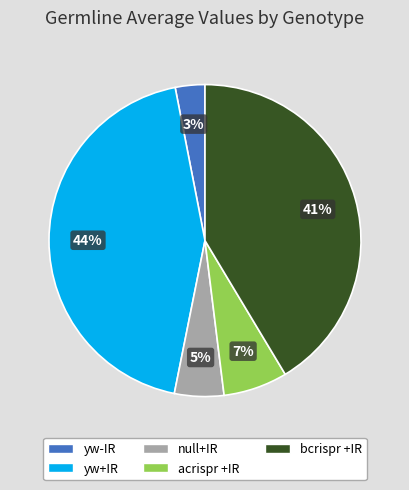

True or false: acrispr +IR accounts for 7% of the total.

True